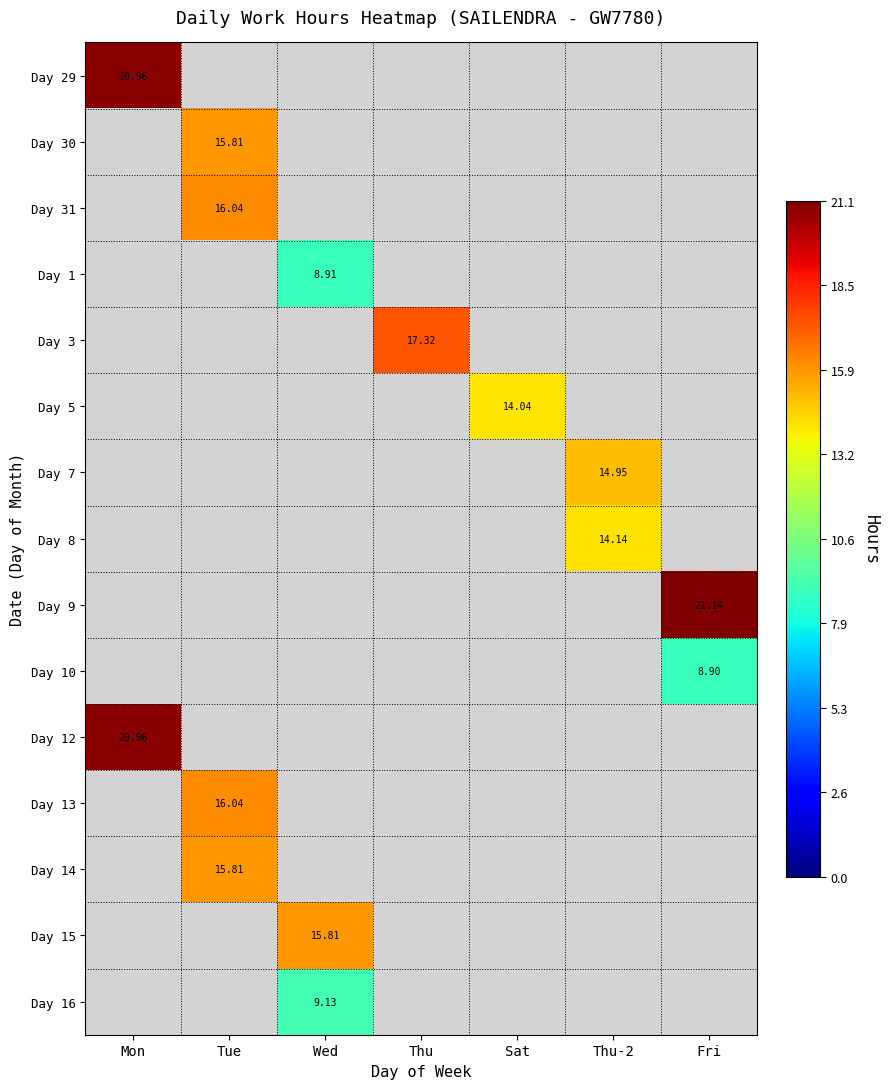

Rank the series at Fri from highest to lowest value.

Day 29, Day 30, Day 31, Day 1, Day 3, Day 5, Day 7, Day 8, Day 9, Day 10, Day 12, Day 13, Day 14, Day 15, Day 16